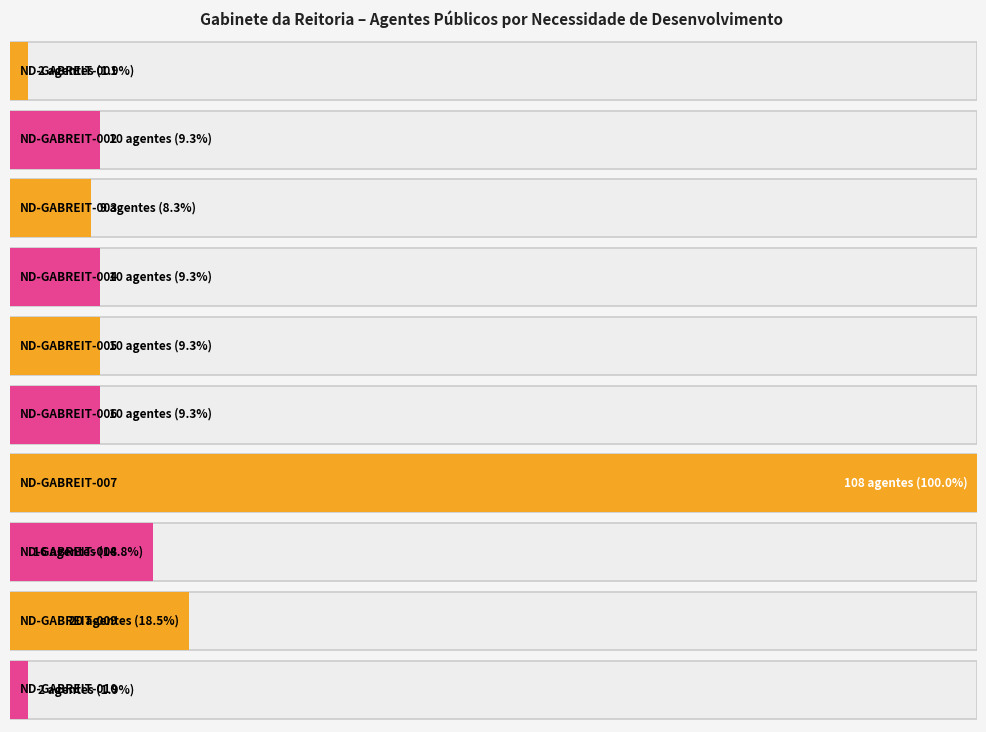

Read the value at ND-GABREIT-005, to the nearest 10.

10